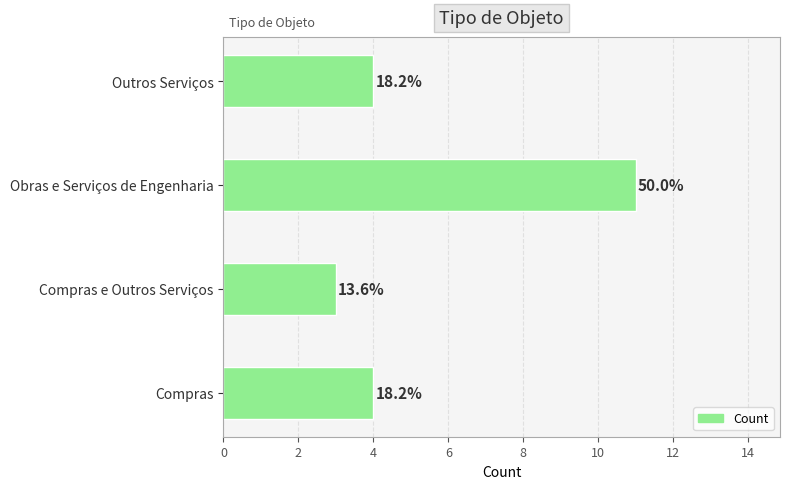

How many bars are there in total?

4